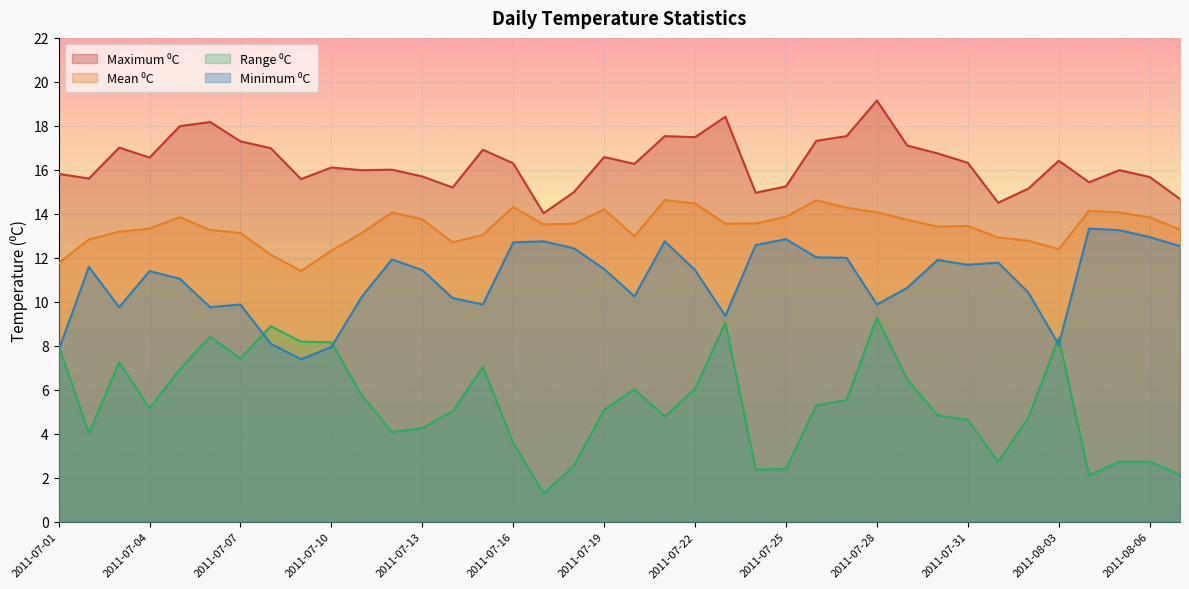

Reading left to right, list all the values displayed in this chart.

Mean ⁰C: 2011-07-01=11.8	2011-07-02=12.8	2011-07-03=13.2	2011-07-04=13.3	2011-07-05=13.8	2011-07-06=13.3	2011-07-07=13.1	2011-07-08=12.1	2011-07-09=11.4	2011-07-10=12.3	2011-07-11=13.1	2011-07-12=14.1	2011-07-13=13.8	2011-07-14=12.7	2011-07-15=13.0	2011-07-16=14.3	2011-07-17=13.5	2011-07-18=13.6	2011-07-19=14.2	2011-07-20=13.0	2011-07-21=14.6	2011-07-22=14.5	2011-07-23=13.5	2011-07-24=13.6	2011-07-25=13.9	2011-07-26=14.6	2011-07-27=14.3	2011-07-28=14.1	2011-07-29=13.7	2011-07-30=13.4	2011-07-31=13.5	2011-08-01=12.9	2011-08-02=12.8	2011-08-03=12.4	2011-08-04=14.1	2011-08-05=14.1	2011-08-06=13.8	2011-08-07=13.3
Minimum ⁰C: 2011-07-01=7.8	2011-07-02=11.6	2011-07-03=9.8	2011-07-04=11.4	2011-07-05=11.1	2011-07-06=9.8	2011-07-07=9.9	2011-07-08=8.1	2011-07-09=7.4	2011-07-10=7.9	2011-07-11=10.2	2011-07-12=11.9	2011-07-13=11.4	2011-07-14=10.2	2011-07-15=9.9	2011-07-16=12.7	2011-07-17=12.8	2011-07-18=12.4	2011-07-19=11.5	2011-07-20=10.2	2011-07-21=12.8	2011-07-22=11.4	2011-07-23=9.4	2011-07-24=12.6	2011-07-25=12.8	2011-07-26=12.0	2011-07-27=12.0	2011-07-28=9.9	2011-07-29=10.6	2011-07-30=11.9	2011-07-31=11.7	2011-08-01=11.8	2011-08-02=10.4	2011-08-03=8.0	2011-08-04=13.3	2011-08-05=13.3	2011-08-06=12.9	2011-08-07=12.5
Maximum ⁰C: 2011-07-01=15.8	2011-07-02=15.6	2011-07-03=17.0	2011-07-04=16.6	2011-07-05=18.0	2011-07-06=18.2	2011-07-07=17.3	2011-07-08=17.0	2011-07-09=15.6	2011-07-10=16.1	2011-07-11=16.0	2011-07-12=16.0	2011-07-13=15.7	2011-07-14=15.2	2011-07-15=16.9	2011-07-16=16.3	2011-07-17=14.0	2011-07-18=15.0	2011-07-19=16.6	2011-07-20=16.3	2011-07-21=17.5	2011-07-22=17.5	2011-07-23=18.4	2011-07-24=15.0	2011-07-25=15.2	2011-07-26=17.3	2011-07-27=17.5	2011-07-28=19.2	2011-07-29=17.1	2011-07-30=16.7	2011-07-31=16.3	2011-08-01=14.5	2011-08-02=15.2	2011-08-03=16.4	2011-08-04=15.4	2011-08-05=16.0	2011-08-06=15.7	2011-08-07=14.7
Range ⁰C: 2011-07-01=8.0	2011-07-02=4.0	2011-07-03=7.3	2011-07-04=5.2	2011-07-05=6.9	2011-07-06=8.4	2011-07-07=7.4	2011-07-08=8.9	2011-07-09=8.2	2011-07-10=8.2	2011-07-11=5.8	2011-07-12=4.1	2011-07-13=4.3	2011-07-14=5.0	2011-07-15=7.0	2011-07-16=3.6	2011-07-17=1.3	2011-07-18=2.5	2011-07-19=5.1	2011-07-20=6.0	2011-07-21=4.8	2011-07-22=6.0	2011-07-23=9.1	2011-07-24=2.4	2011-07-25=2.4	2011-07-26=5.3	2011-07-27=5.5	2011-07-28=9.3	2011-07-29=6.5	2011-07-30=4.8	2011-07-31=4.6	2011-08-01=2.7	2011-08-02=4.7	2011-08-03=8.4	2011-08-04=2.1	2011-08-05=2.7	2011-08-06=2.7	2011-08-07=2.1